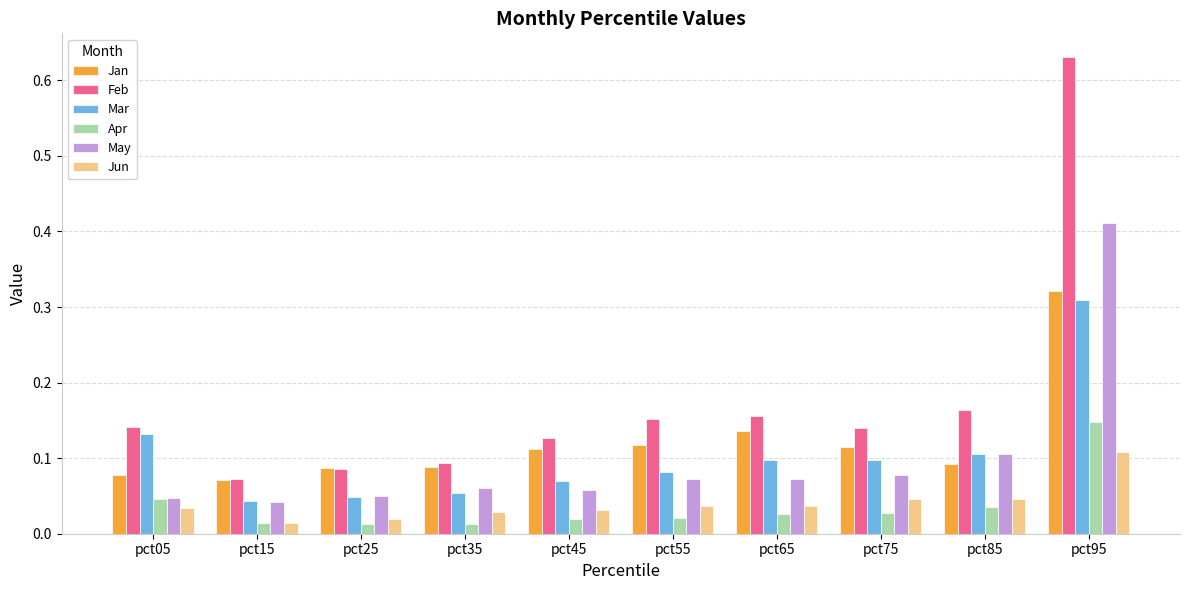

What is the sum of all Mar values?

1.0